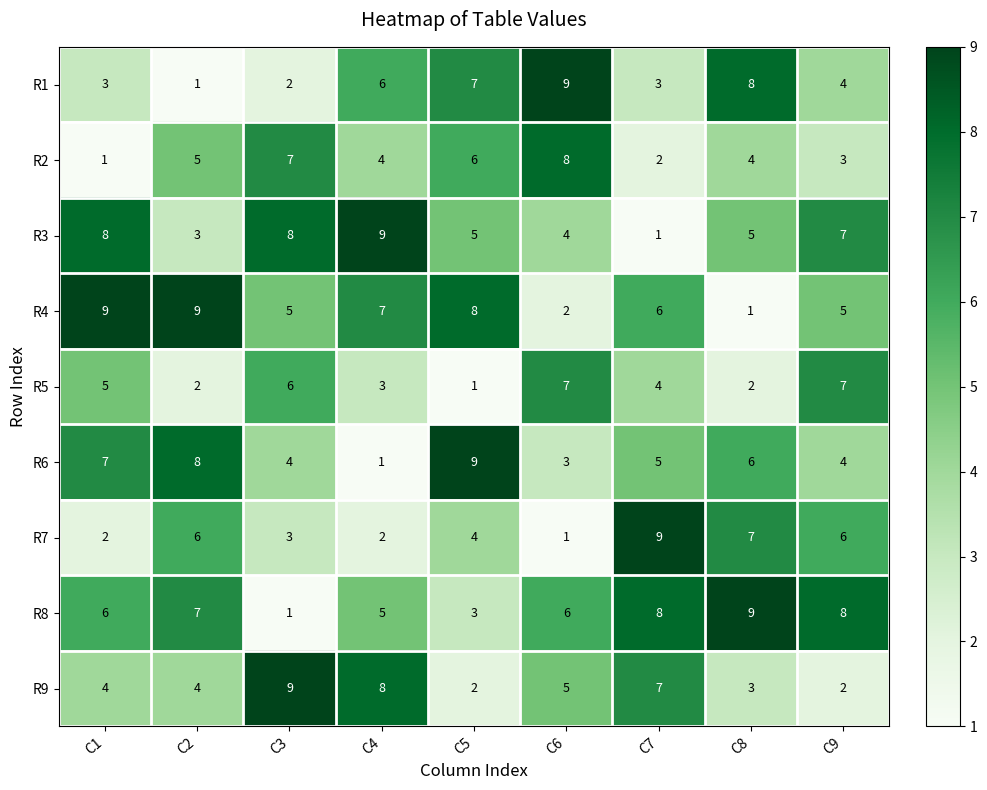

What is the highest value of the R6 series?

9